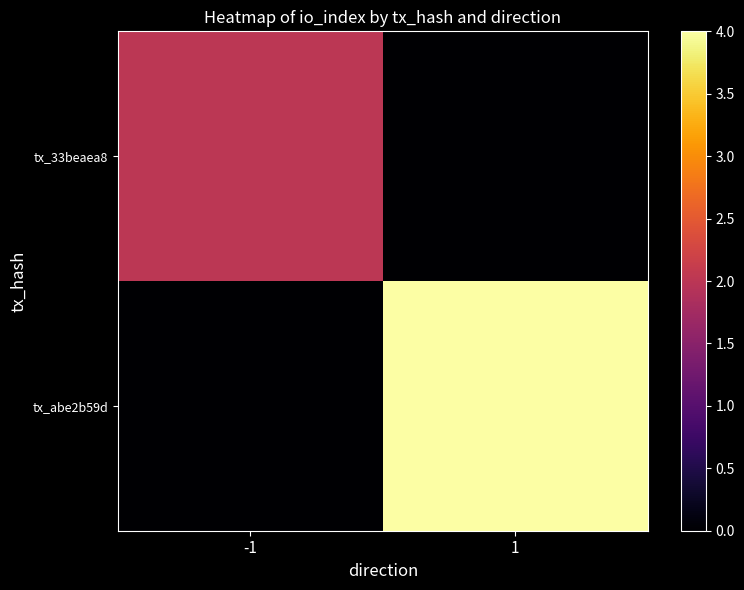

How many data points does each series have?

2